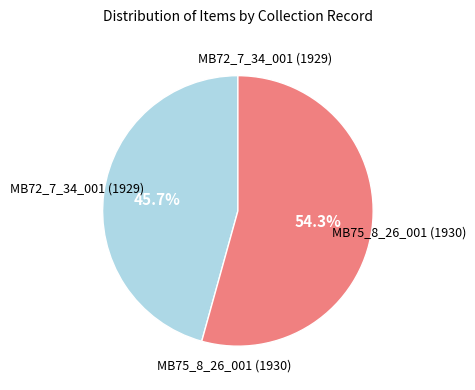

To the nearest percent, what is the difference between the MB75_8_26_001 (1930) and MB72_7_34_001 (1929) slice percentages?

9%